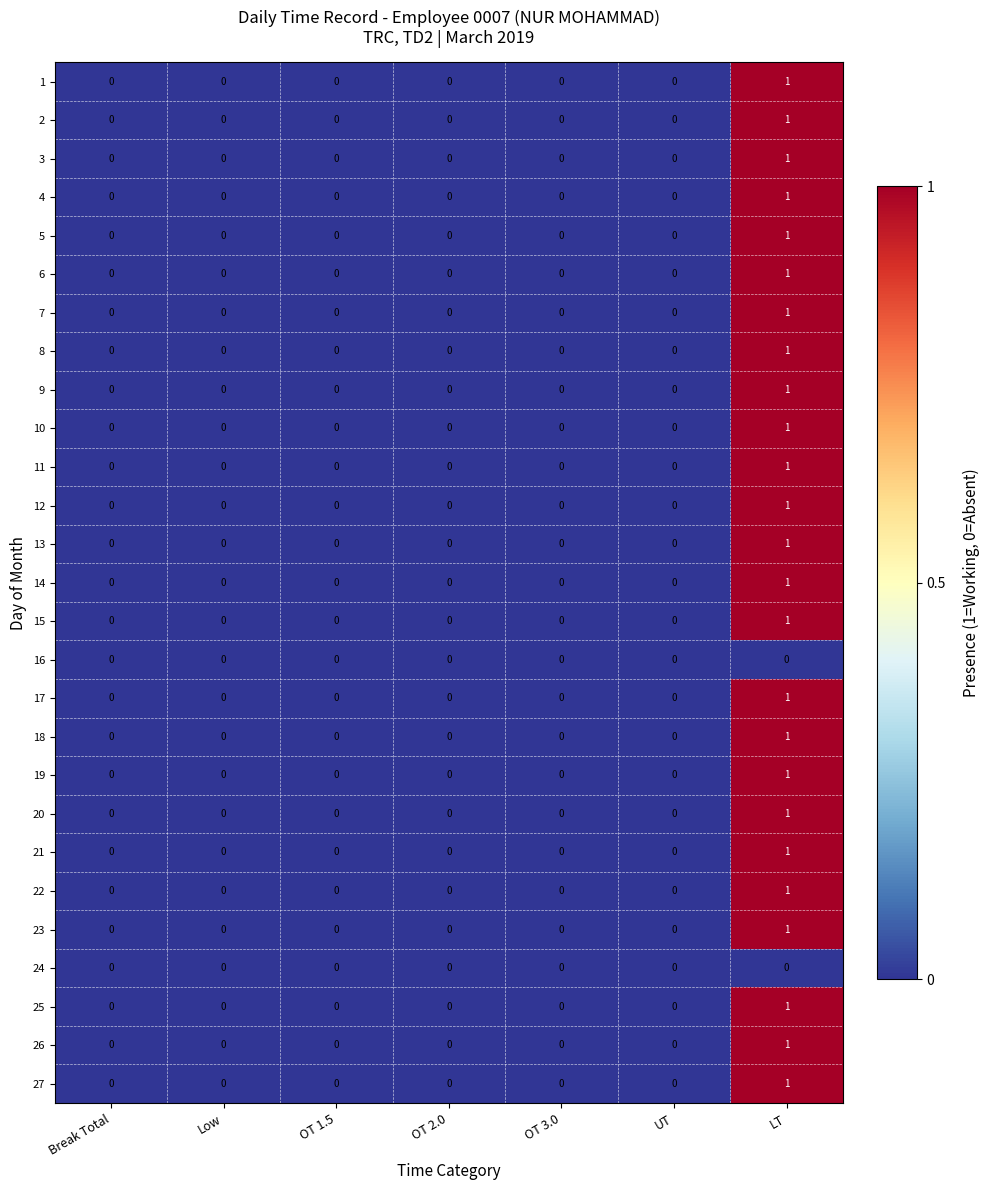

At which category is the sum across all series the highest?

LT